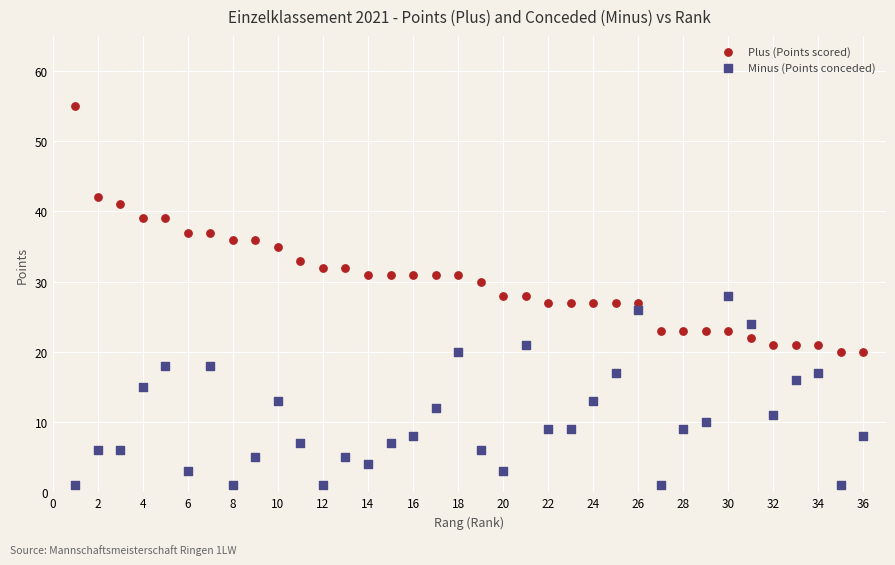

What is the X range (max minus min) for the scatter plot?

35